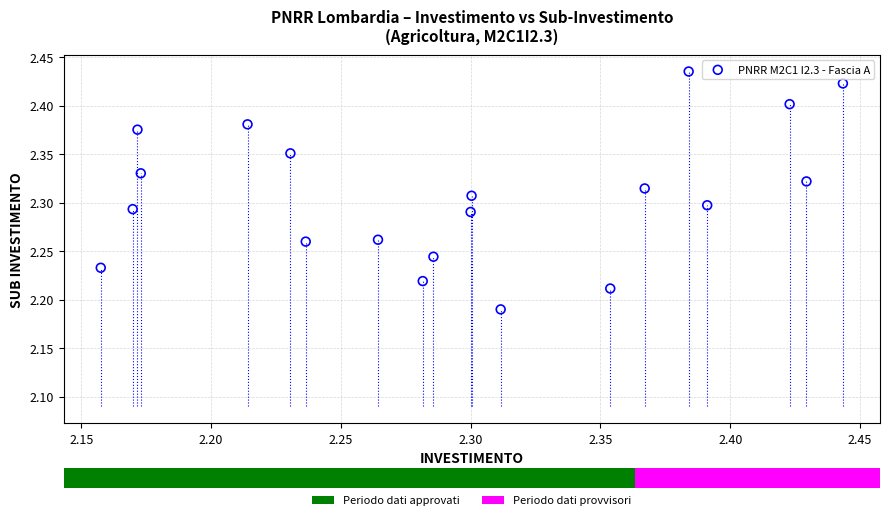

What is the range of X values (max minus min)?

0.3